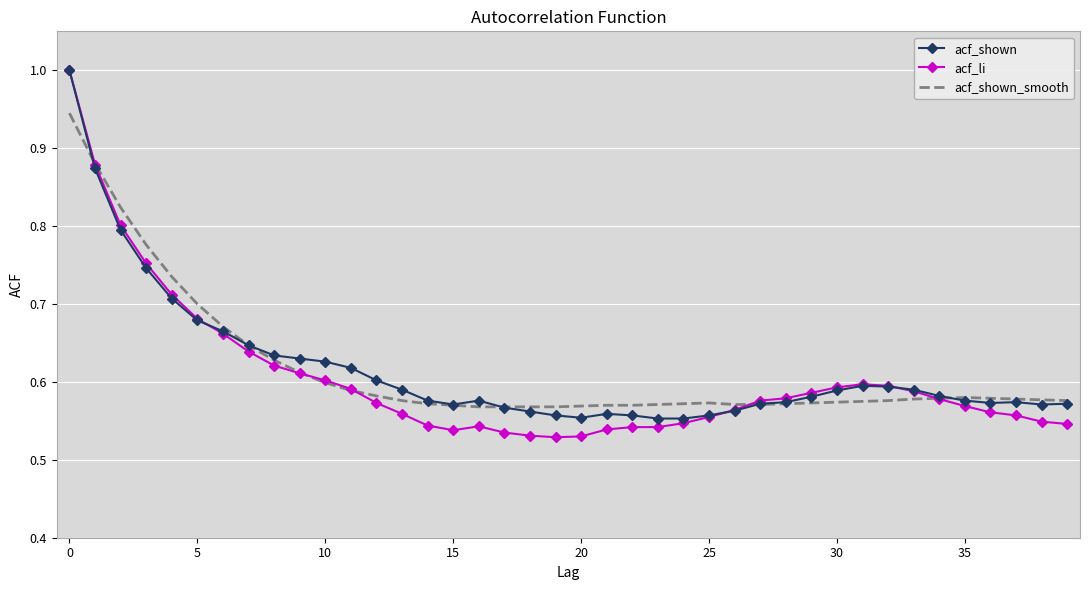

Which series has the widest spread of values?

acf_li